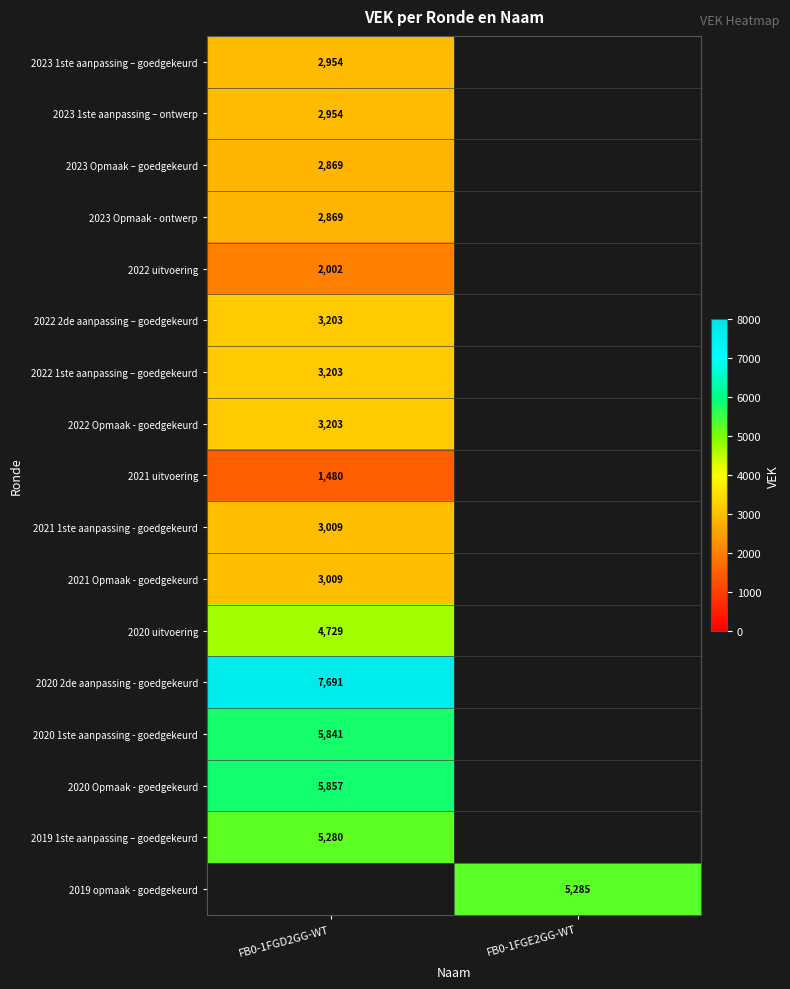

True or false: 2022 uitvoering has a value of 1072 at FB0-1FGD2GG-WT.

False